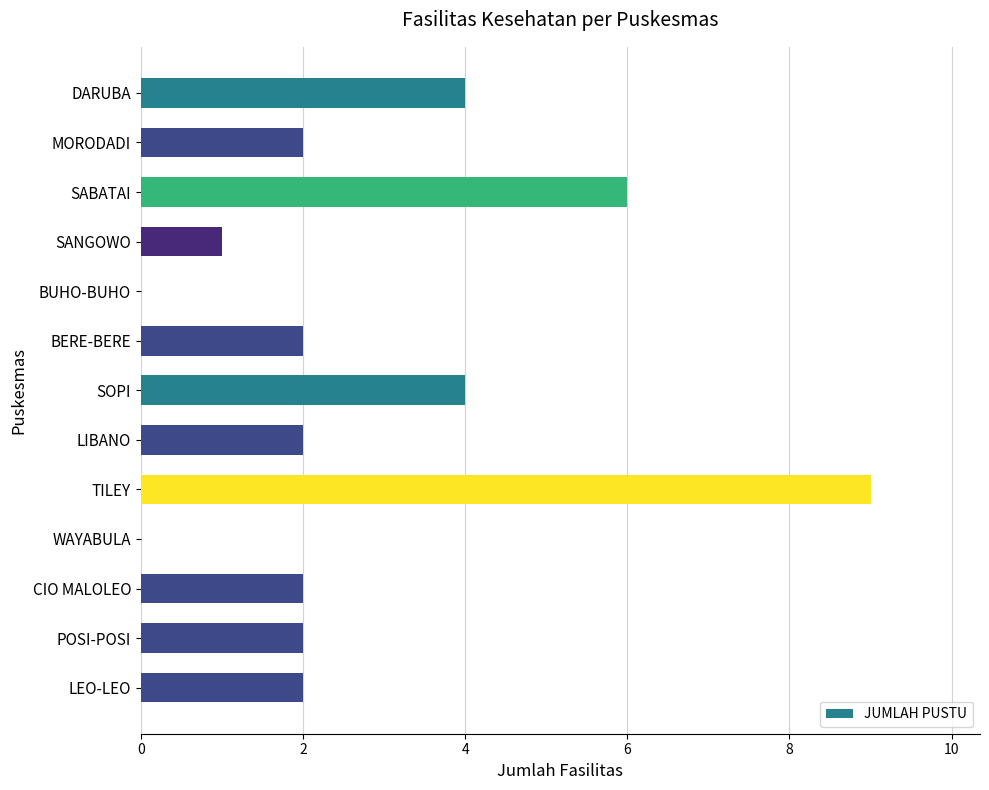

At which category does the chart reach its peak across all series?

TILEY